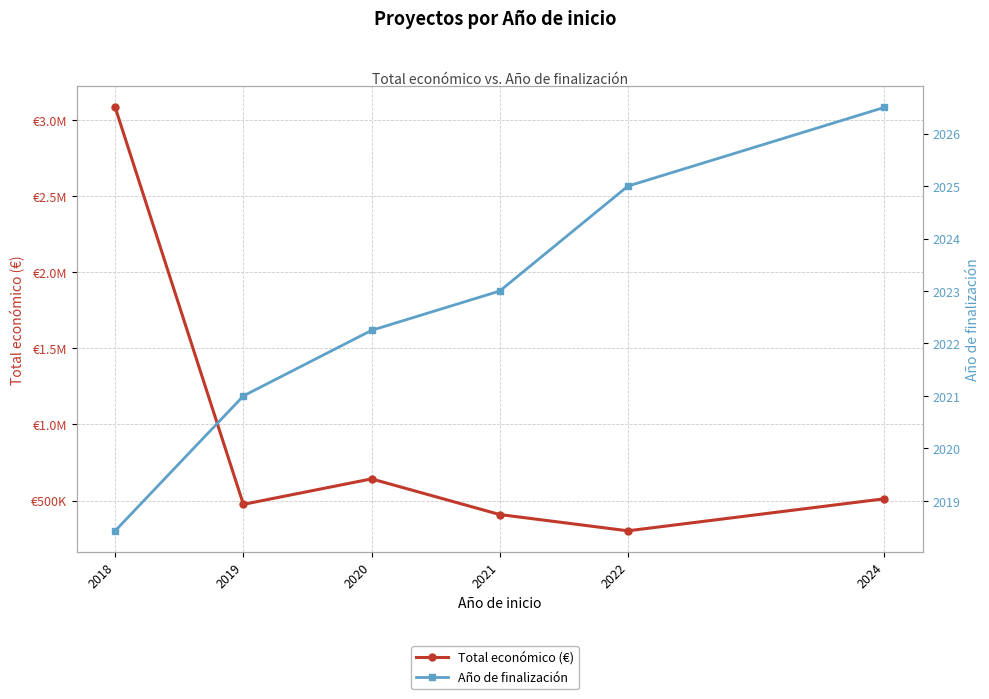

What is the total value across all series at 2018?

3084413.0